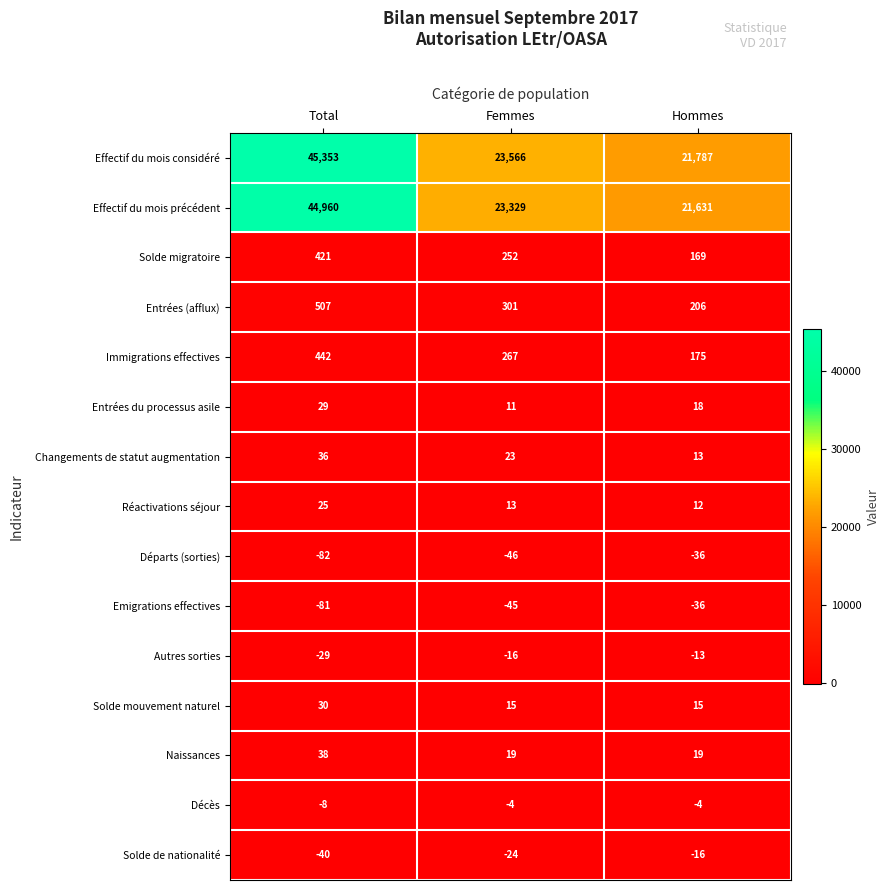

At which label is Changements de statut augmentation closest to 24?

Femmes